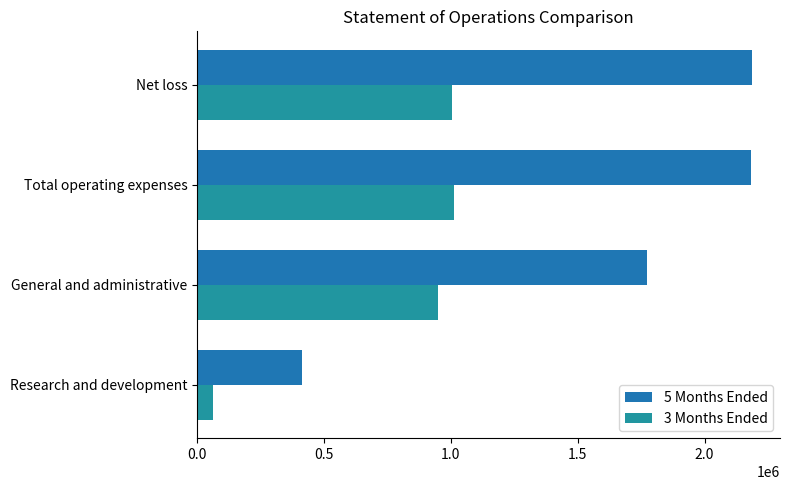

How many categories are shown in the chart?

4